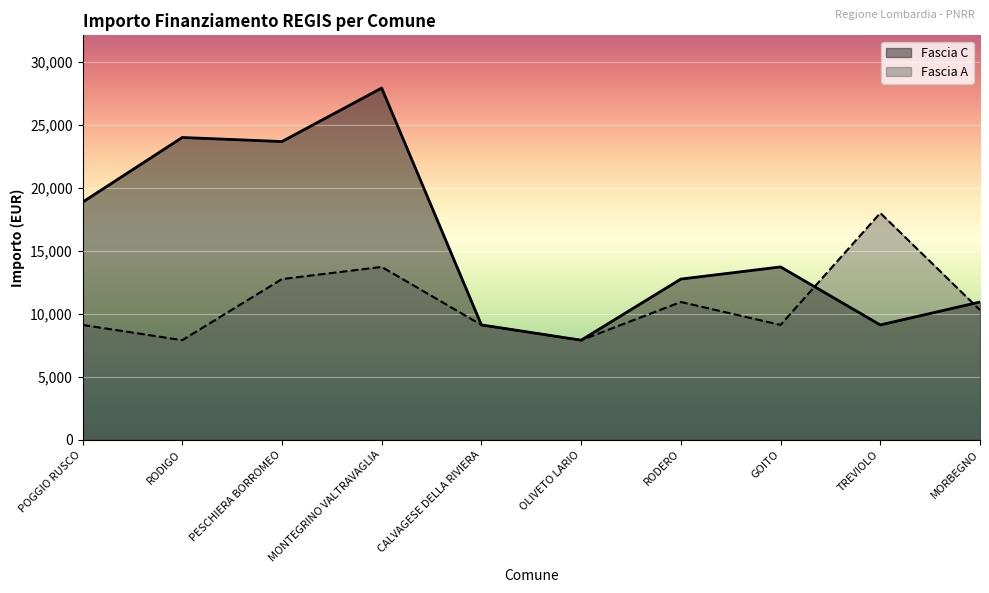

Rank the series at RODERO from highest to lowest value.

Fascia C, Fascia A